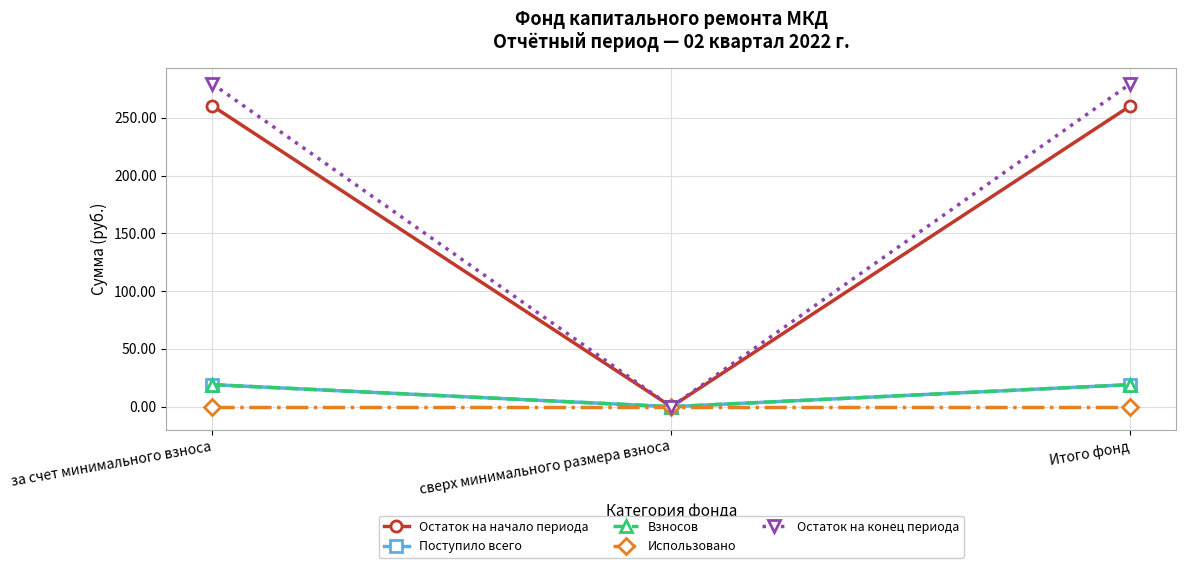

Which series has the largest total across all categories?

Остаток на конец периода